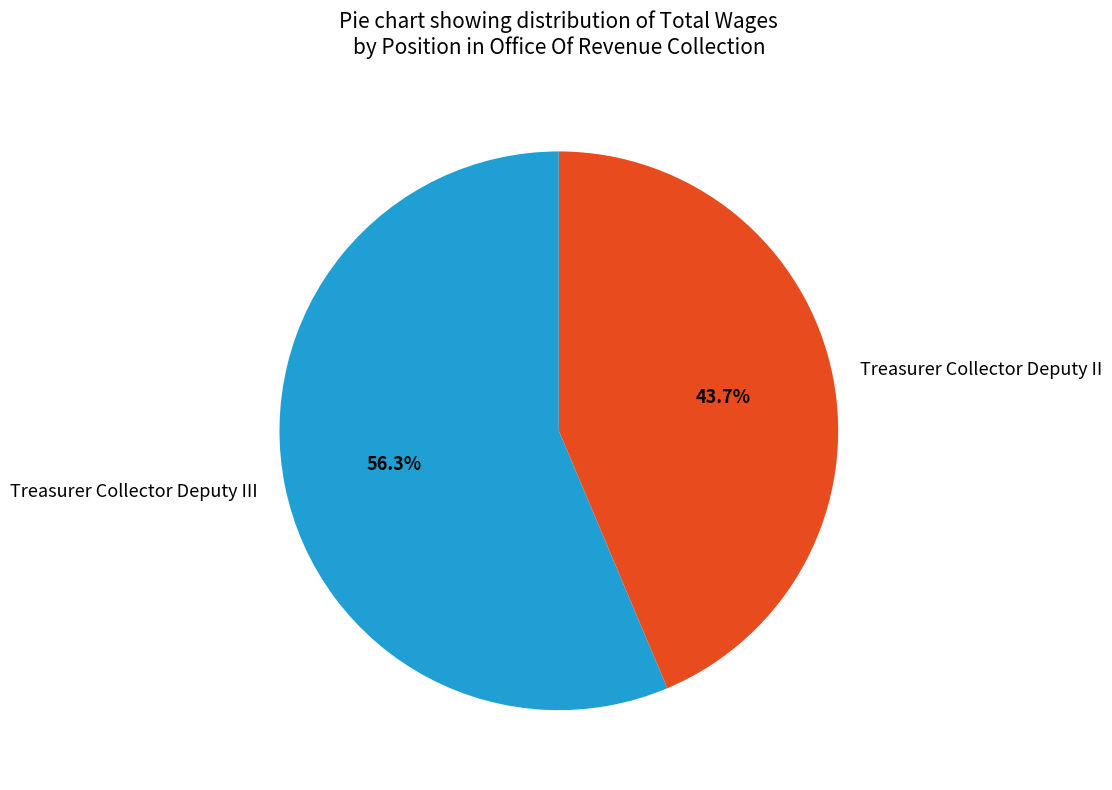

Count the number of slices in the pie.

2